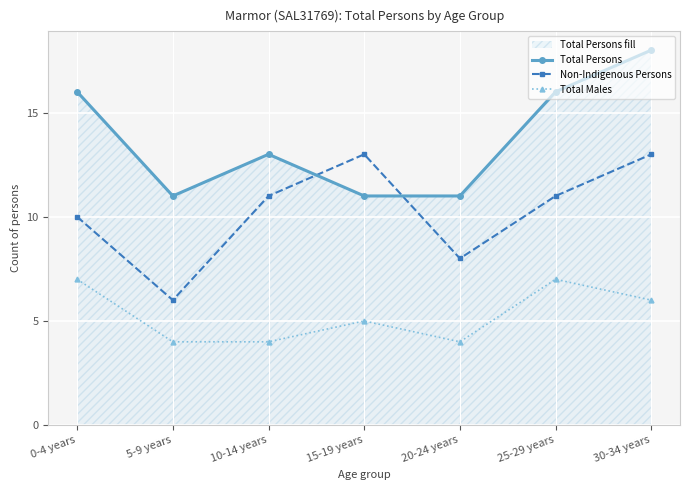

Where is the first local minimum for Total Persons?

5-9 years